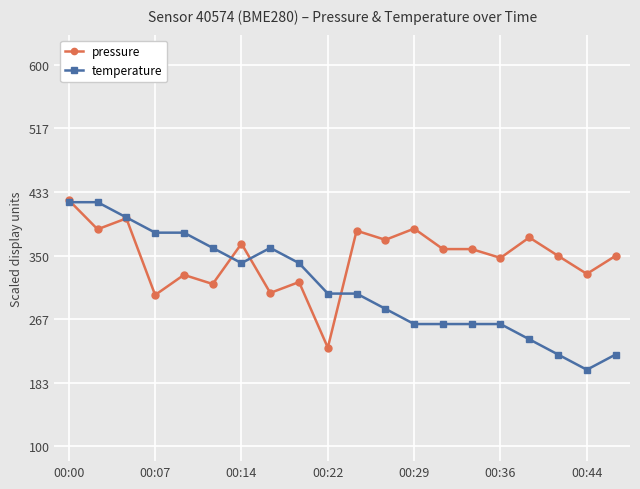

What is the sum of all temperature values?

6200.0